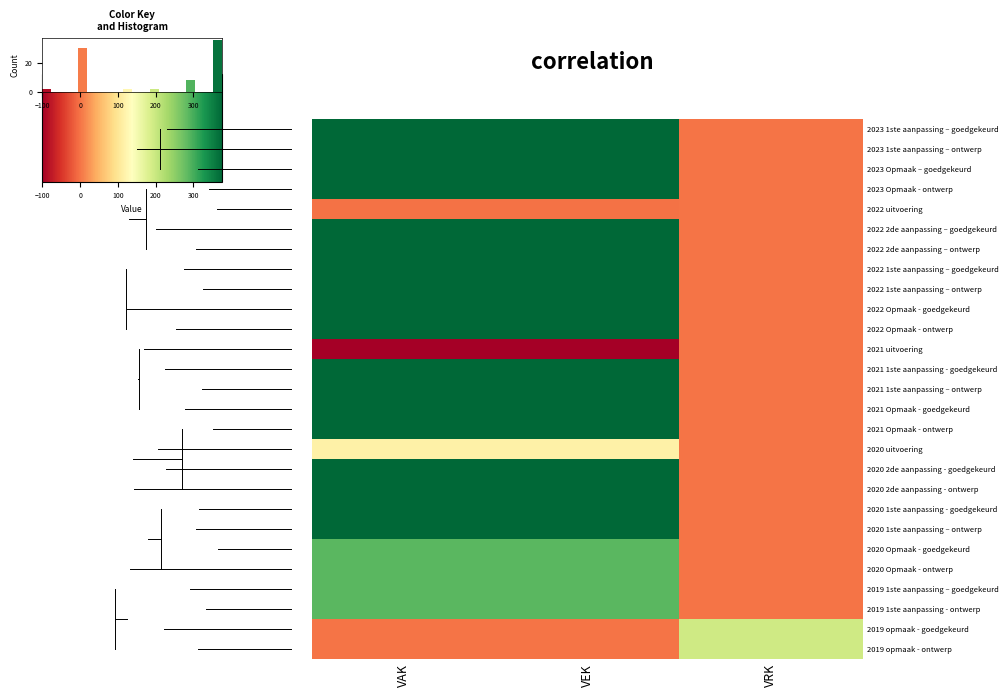

Count the row_5 values in the range 0 to 376.

3